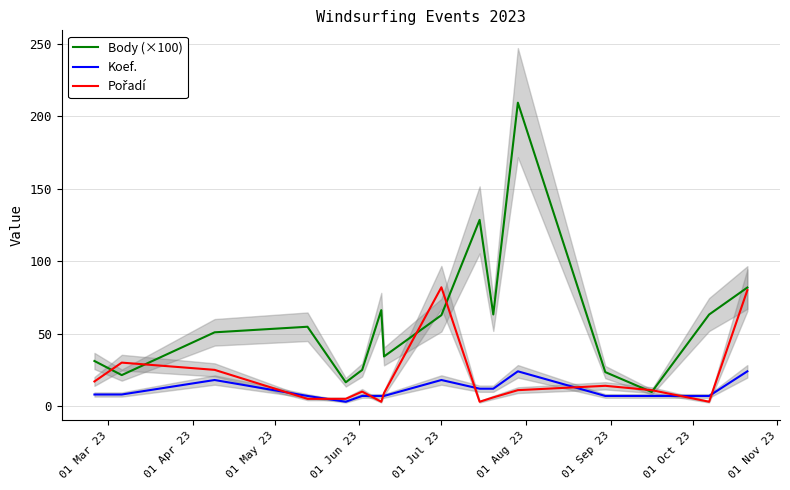

What is the maximum value for Koef.?

24.0